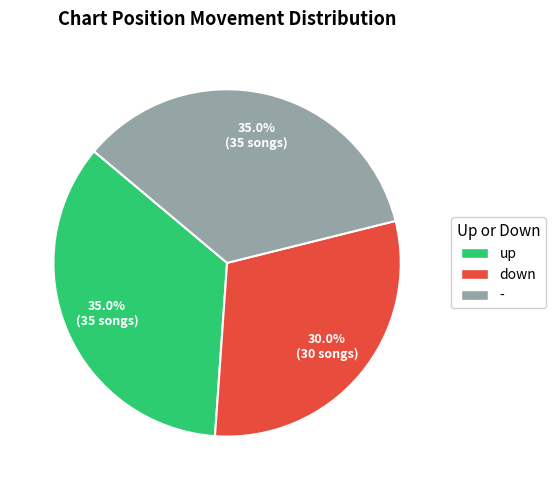

What is the ratio of the value at up to the value at down?

1.2